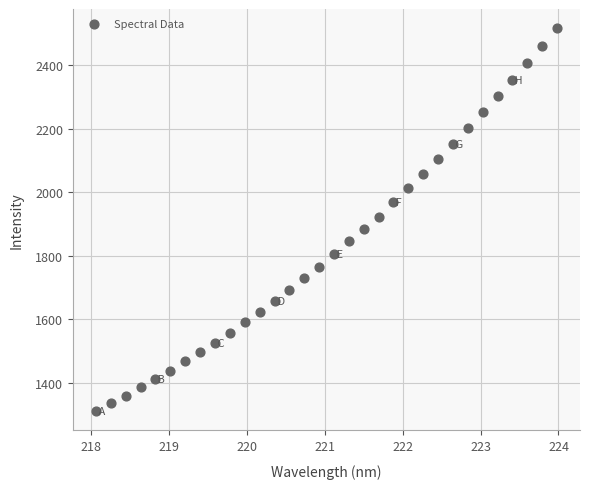

What is the range of Y values (max minus min)?

1208.0